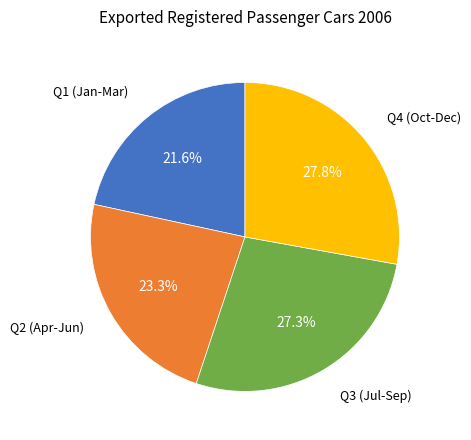

Is there a majority slice in this chart?

No